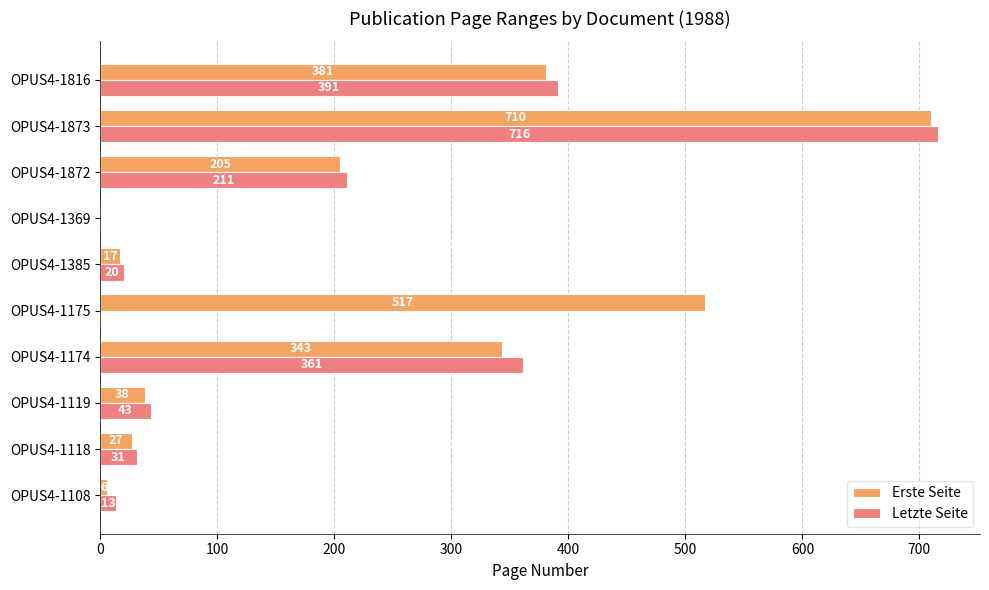

Read the Letzte Seite value at OPUS4-1118.

31